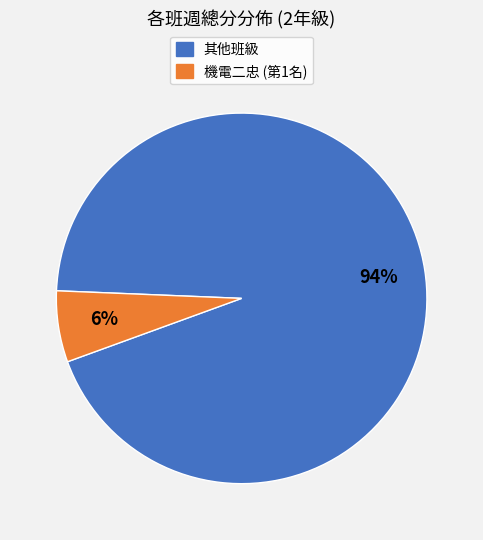

Is there a majority slice in this chart?

Yes